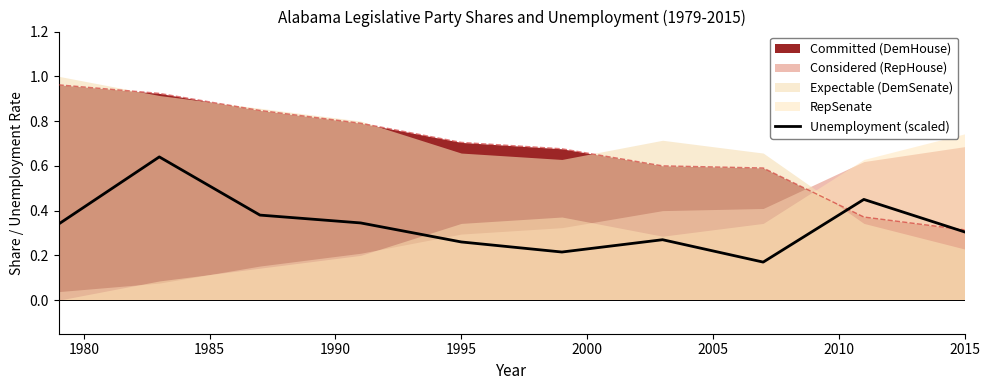

How many points are lower than both their immediate neighbors (excluding endpoints)?

2